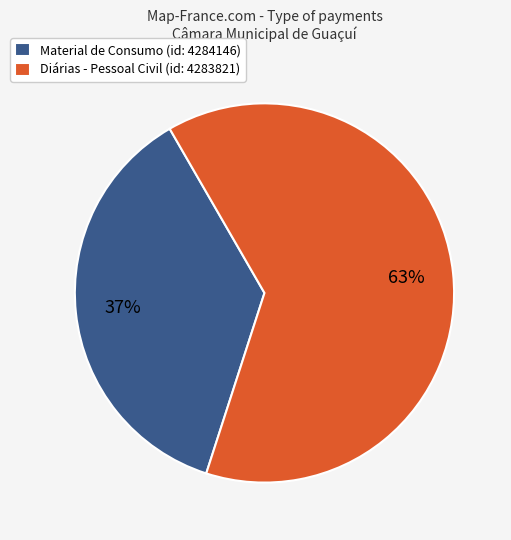

Is there a majority slice in this chart?

Yes